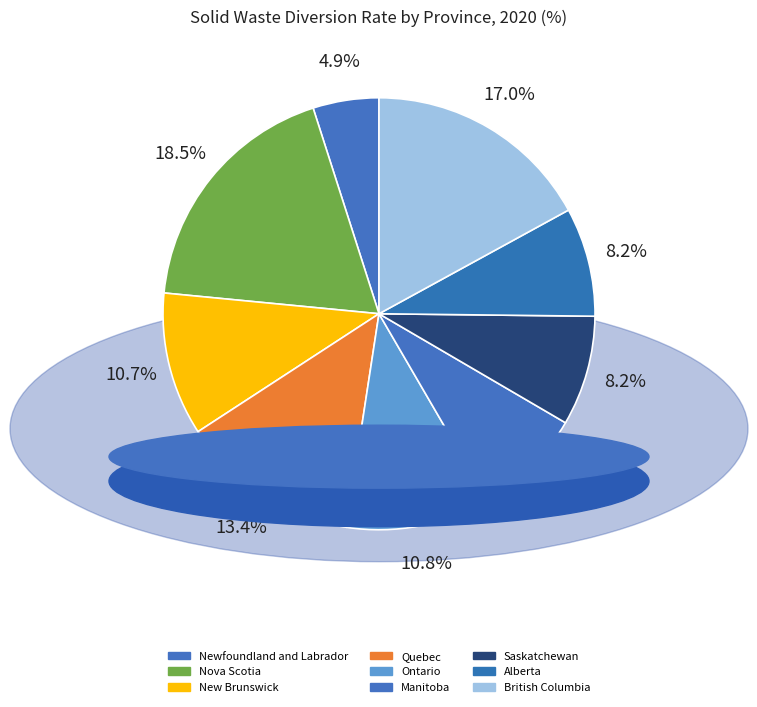

Is the sum of Saskatchewan and British Columbia greater than half?

No